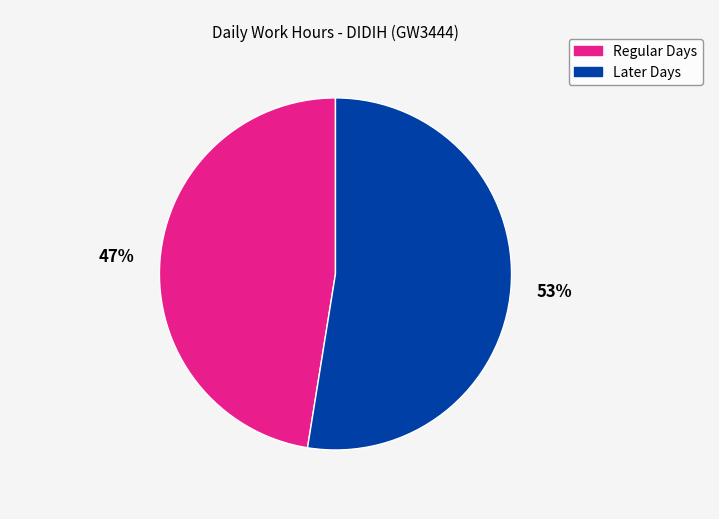

Is there any slice that represents more than half of the pie?

Yes